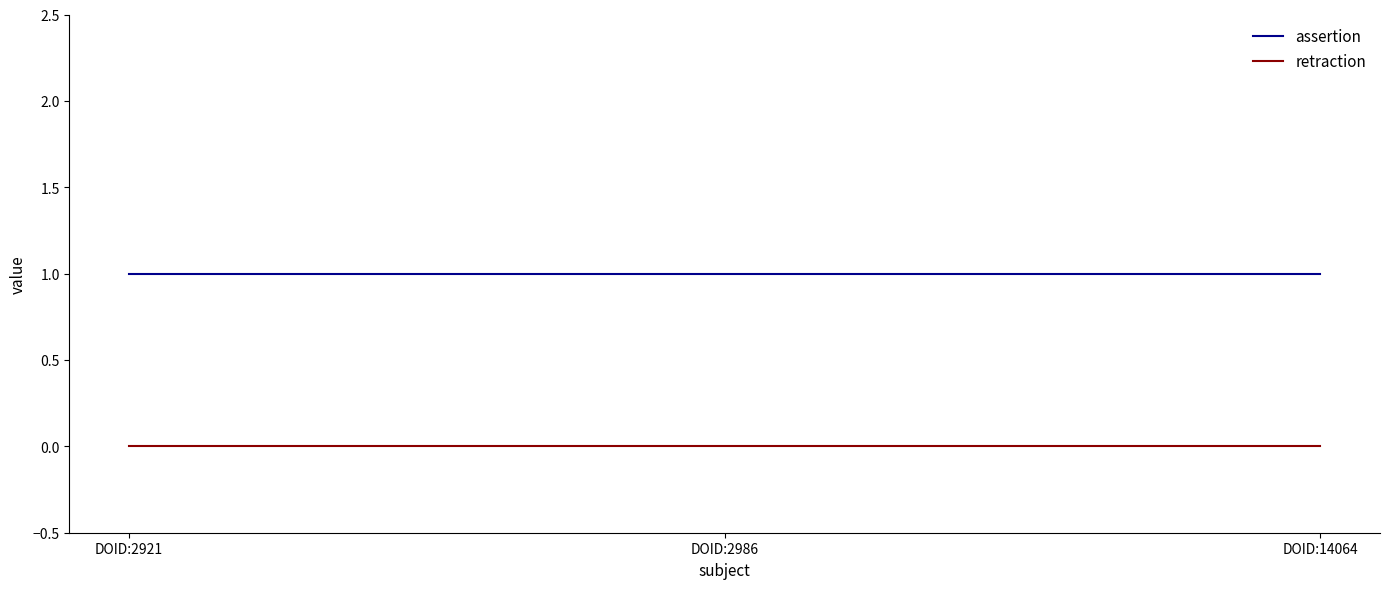

At how many categories does at least one series exceed 0?

3